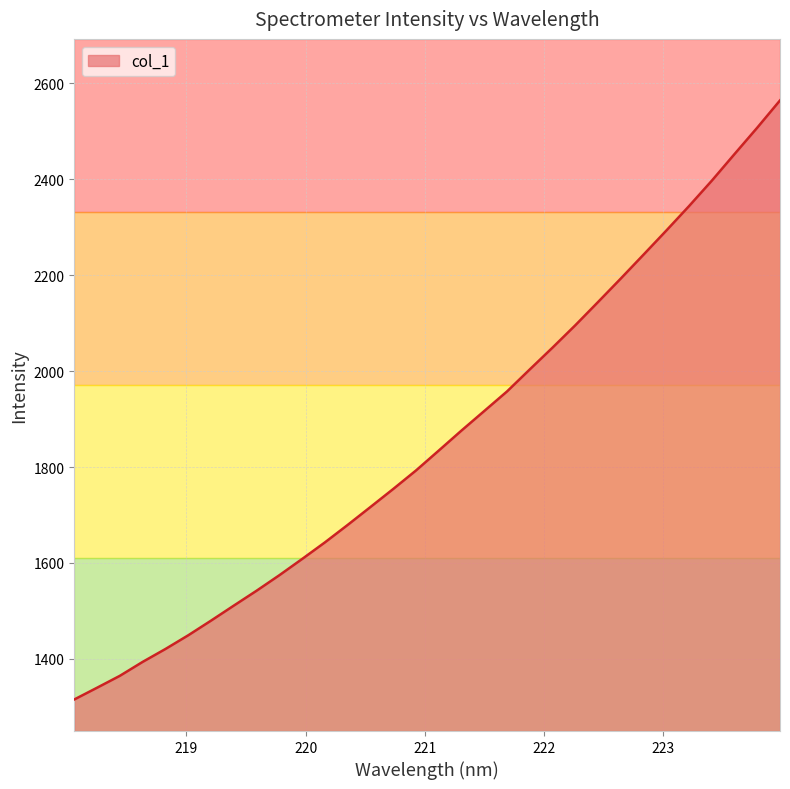

What is the difference between the maximum and minimum values?

1248.4